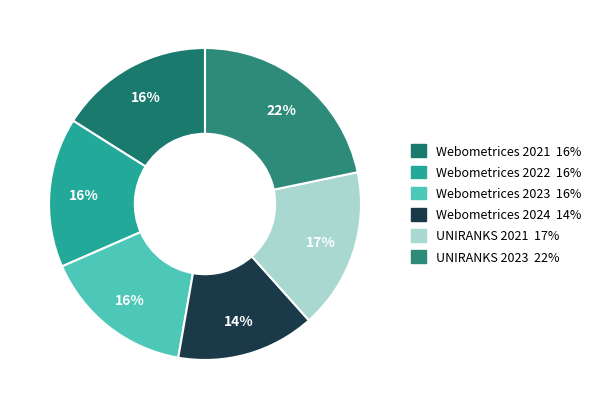

Is there any slice that represents more than half of the pie?

No